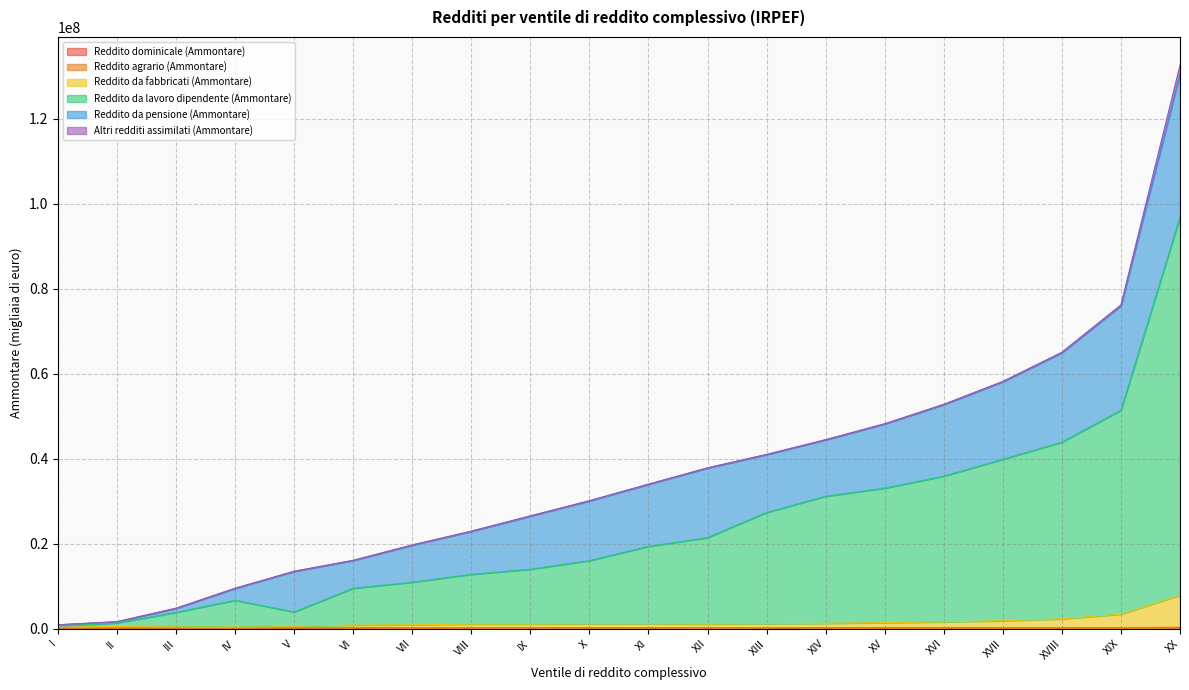

Where is Reddito da lavoro dipendente (Ammontare) nearest to the value 48723263?

XIX